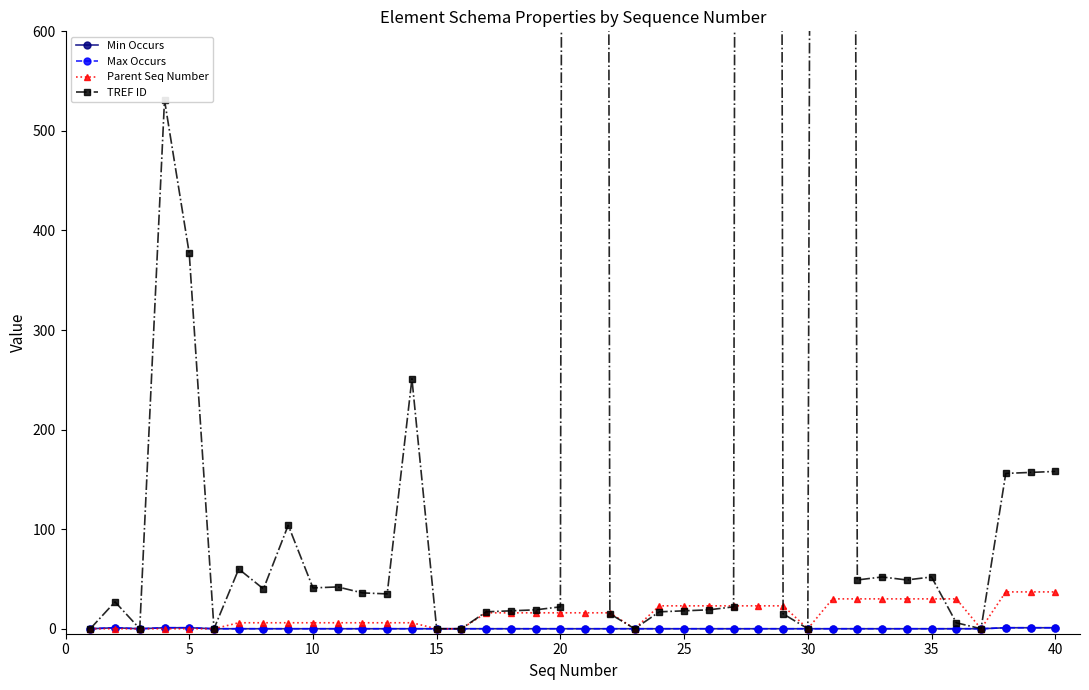

Reading right to left, what are all the values shown in this chart?

Min Occurs: 1	1	1	0	0	0	0	0	0	0	0	0	0	0	0	0	0	0	0	0	0	0	0	0	0	0	0	0	0	0	0	0	0	0	0	1	1	0	1	0
Max Occurs: 1	1	1	0	0	0	0	0	0	0	0	0	0	0	0	0	0	0	0	0	0	0	0	0	0	0	0	0	0	0	0	0	0	0	0	1	1	0	1	0
Parent Seq Number: 37	37	37	0	30	30	30	30	30	30	0	23	23	23	23	23	23	0	16	16	16	16	16	16	0	0	6	6	6	6	6	6	6	6	0	0	0	0	0	0
TREF ID: 158	157	156	0	6	52	49	52	49	8668	0	15	14320	22	19	18	17	0	15	14320	22	19	18	17	0	0	251	35	36	42	41	104	40	60	0	377	531	0	27	0